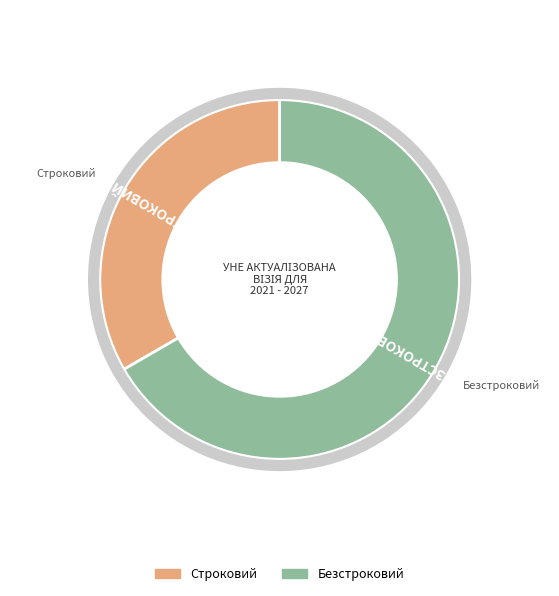

Rank the categories by value from highest to lowest.

Безстроковий, Строковий